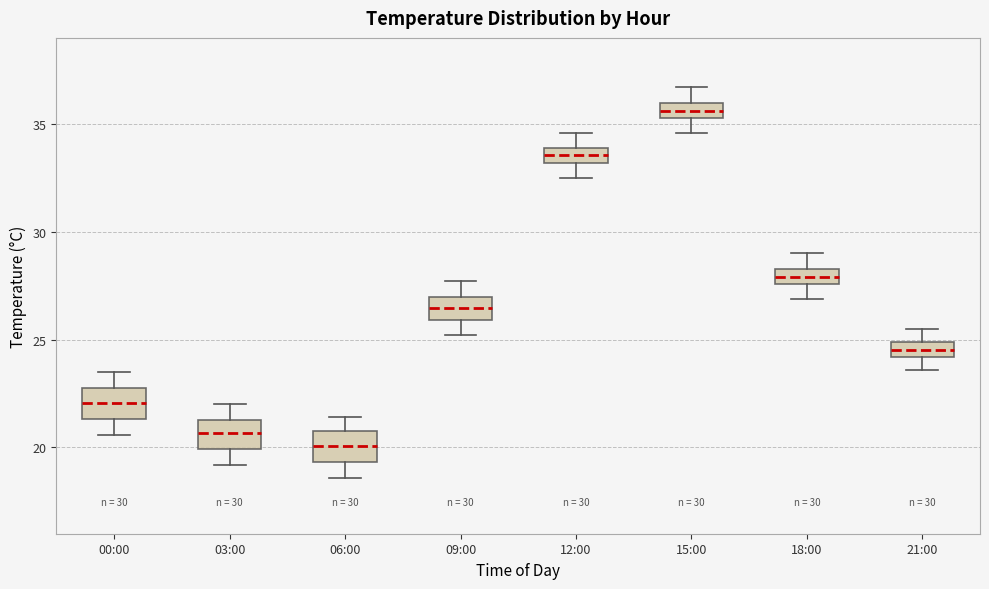

Which box has the highest median line?

15:00